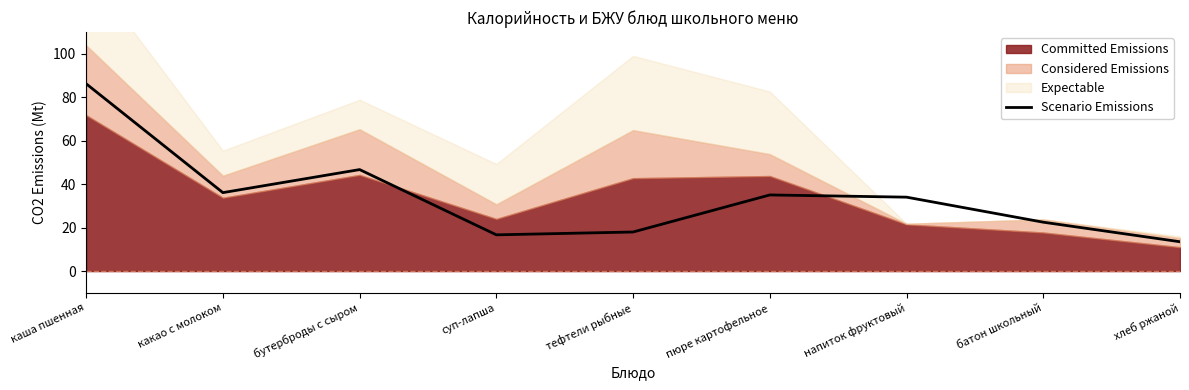

True or false: the data shows 36.1 at какао с молоком.

True